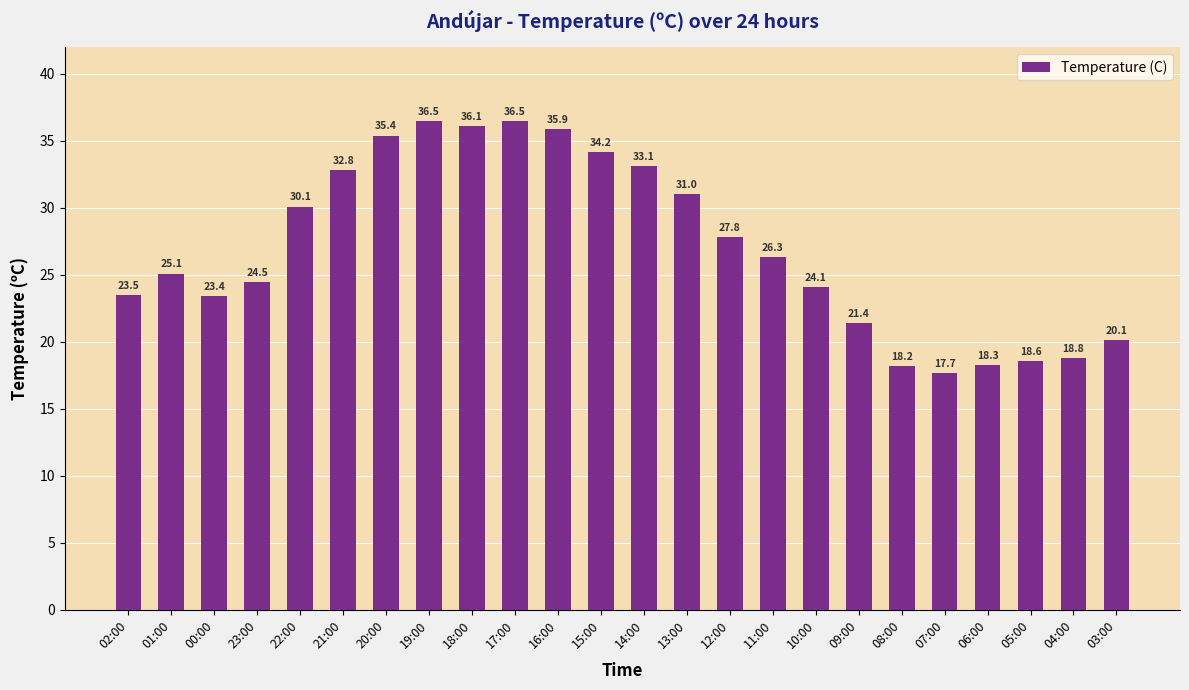

How many data points does each series have?

24